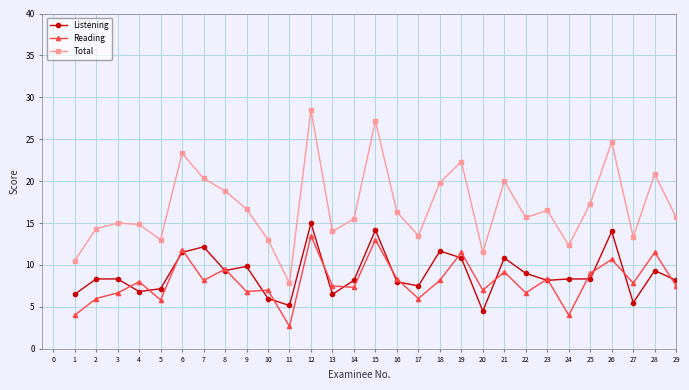

What is the highest value of the Listening series?

15.0